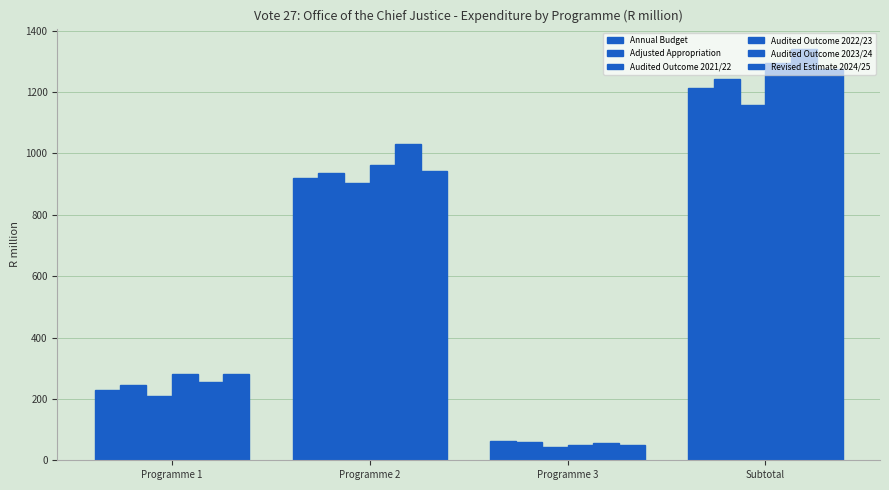

Are the bars horizontal?

No